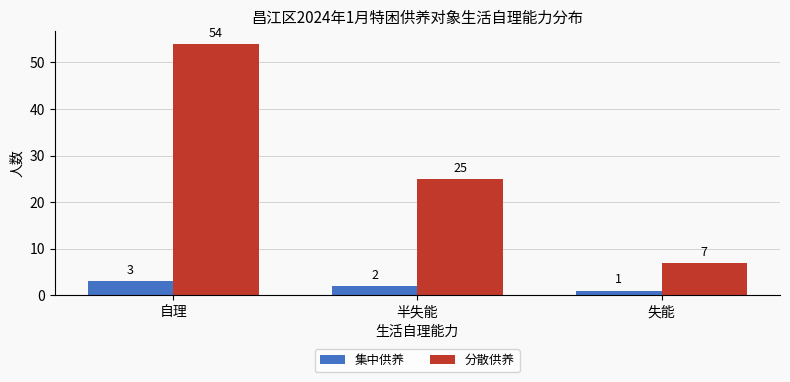

What is the sum of the 分散供养 values at 失能 and 自理?

61